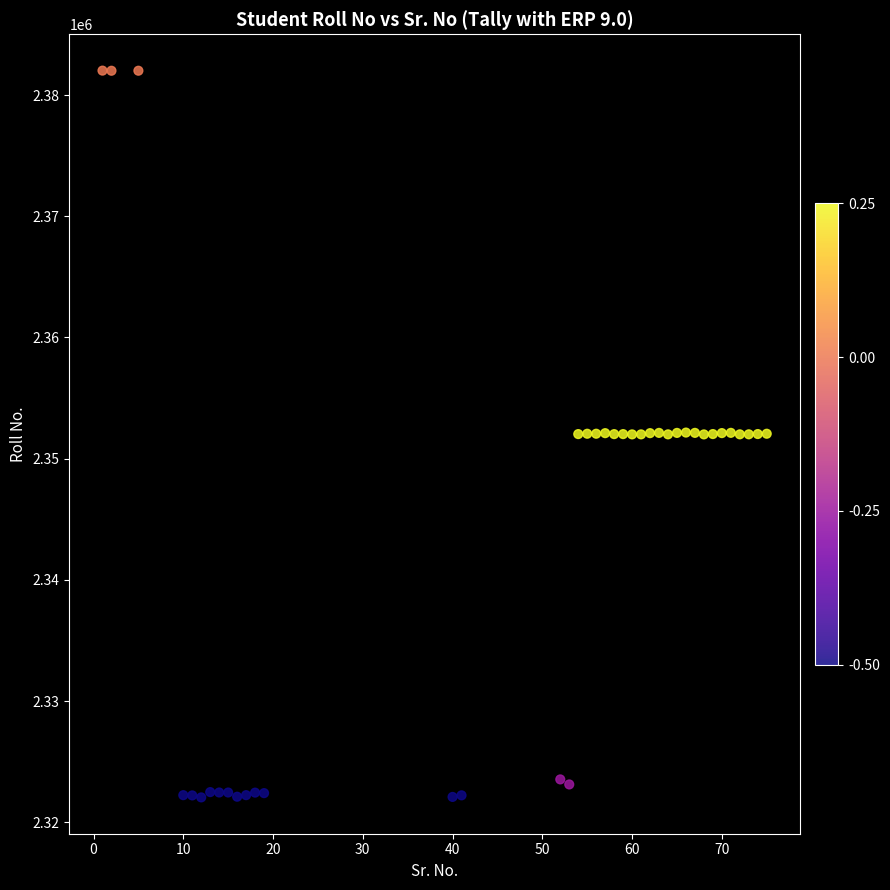

What is the range of X values (max minus min)?

74